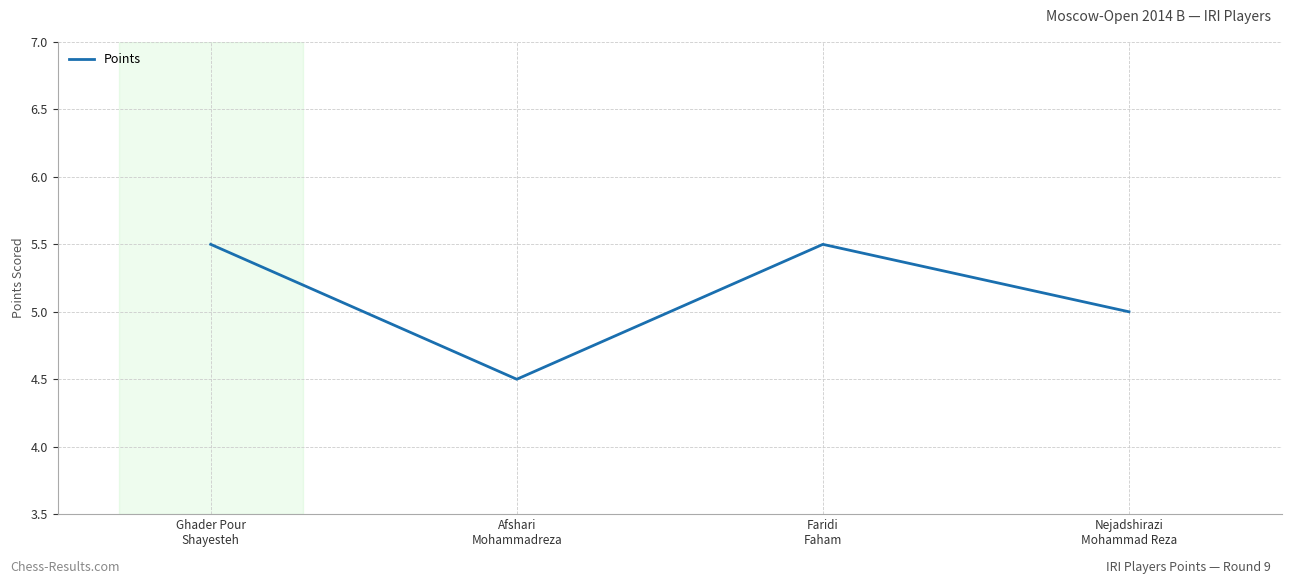

What is the ratio of the value at Faridi
Faham to the value at Nejadshirazi
Mohammad Reza?

1.1